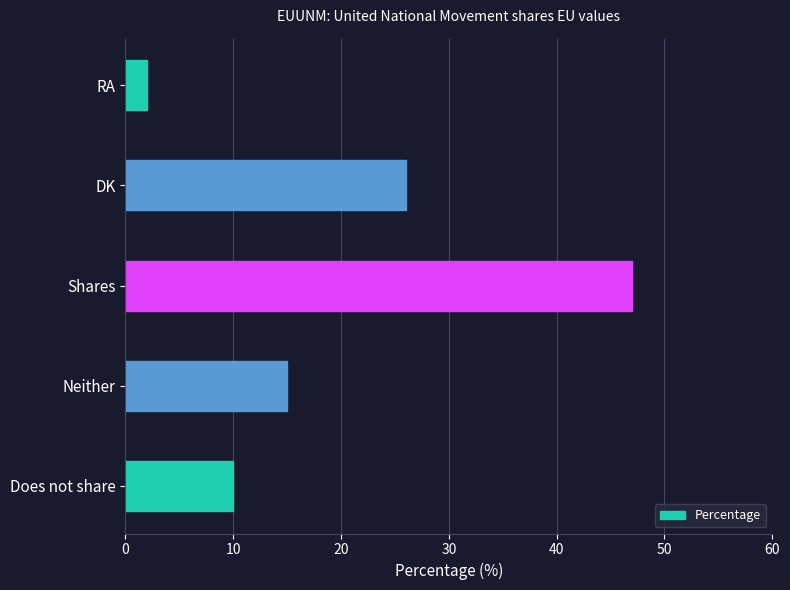

List the labels in order of value, smallest first.

RA, Does not share, Neither, DK, Shares